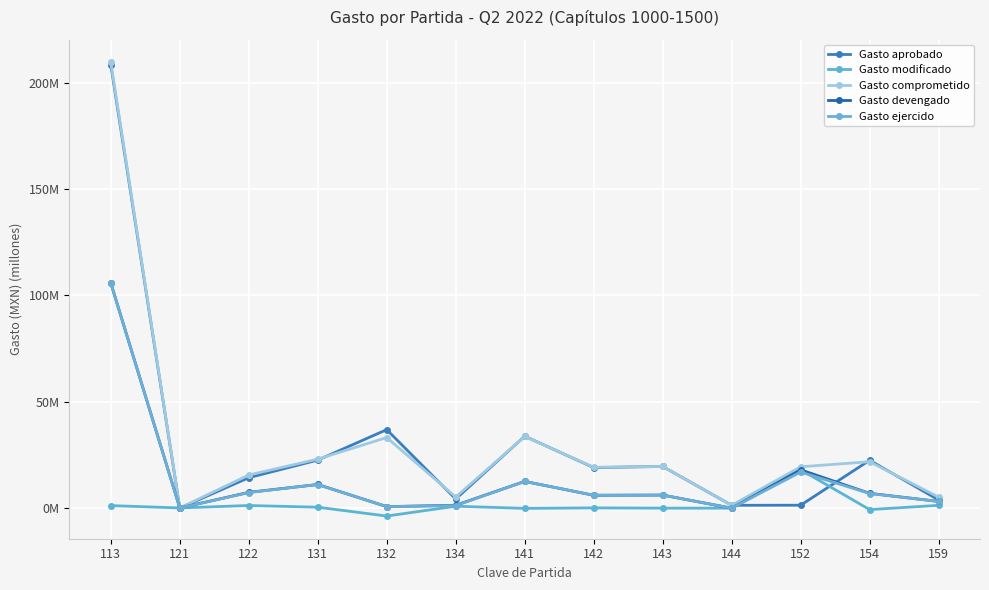

True or false: Gasto aprobado has more than 1 points higher than both neighbors.

True